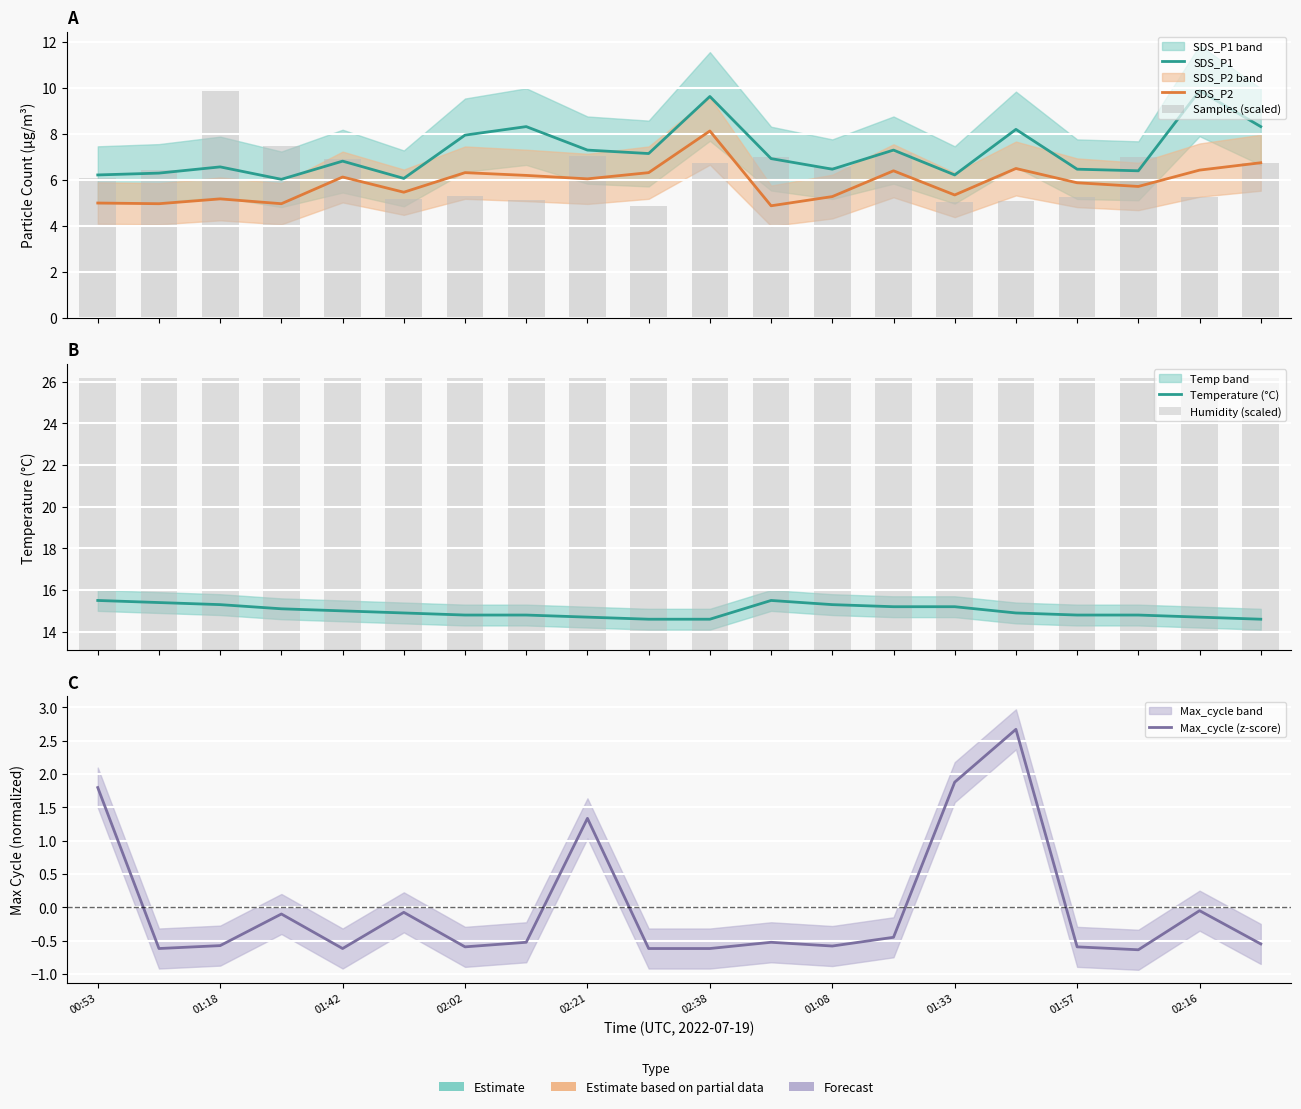

Which series has the largest range (max minus min)?

Samples (scaled)